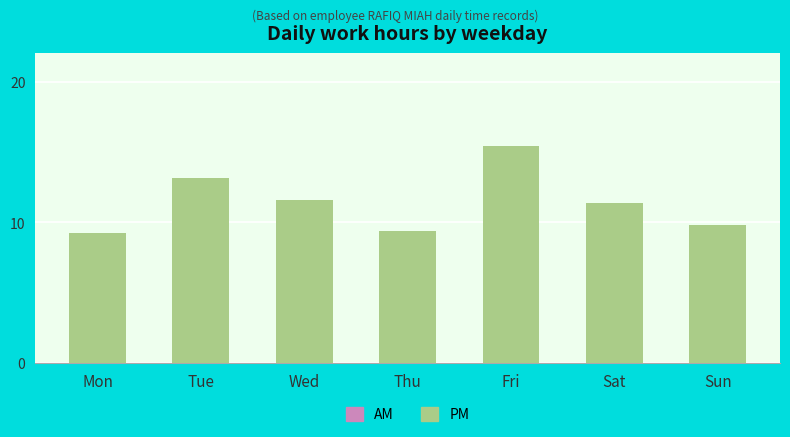

What is the value of the 1st bar from the left?

9.3